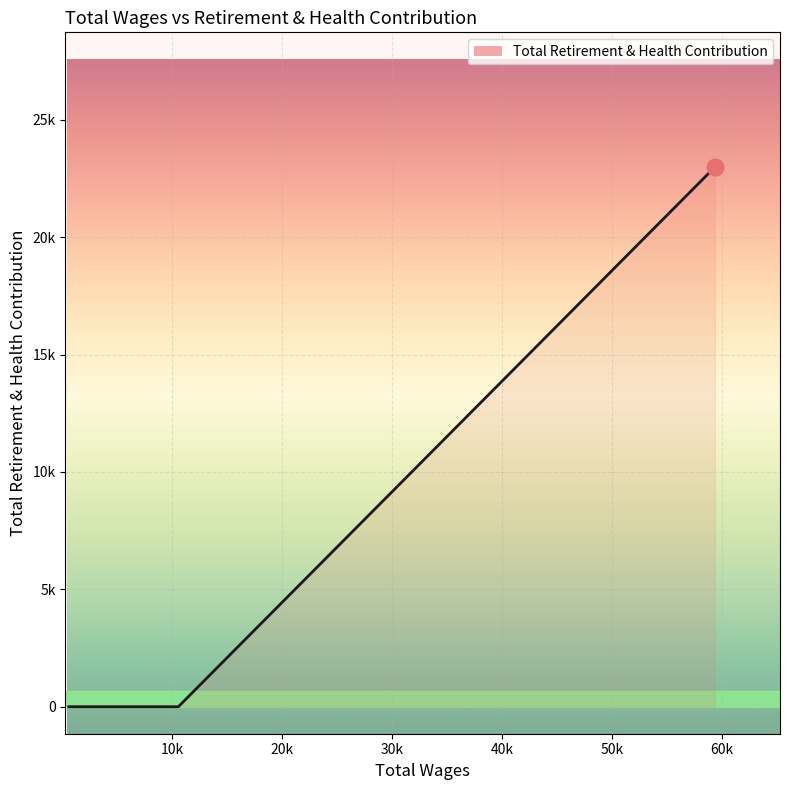

Does the chart display data point markers on the line(s)?

No